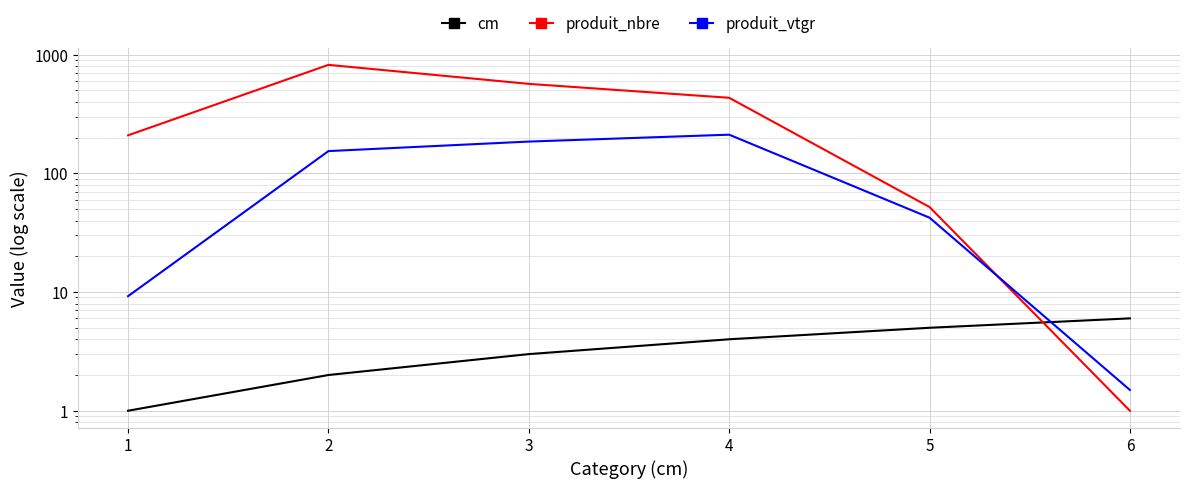

What is the spread (max minus min) of values at 4?

429.0